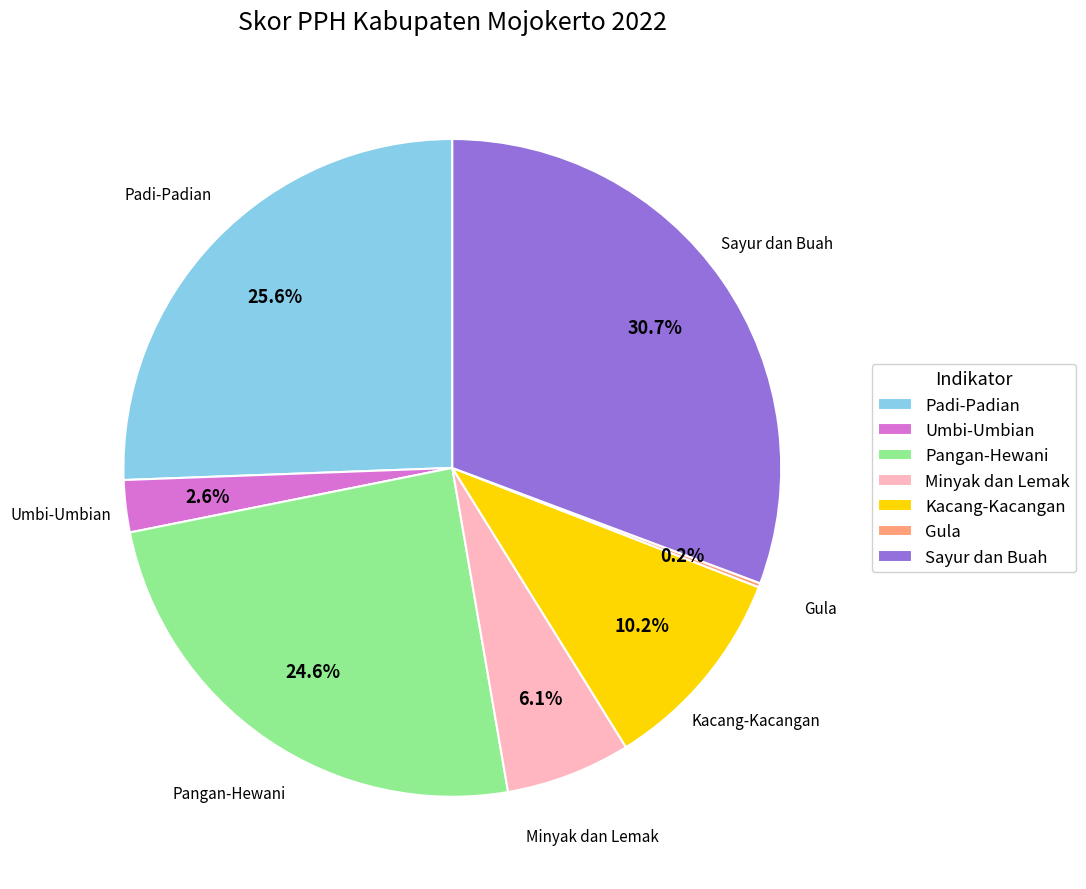

Between Padi-Padian and Umbi-Umbian, which is larger?

Padi-Padian